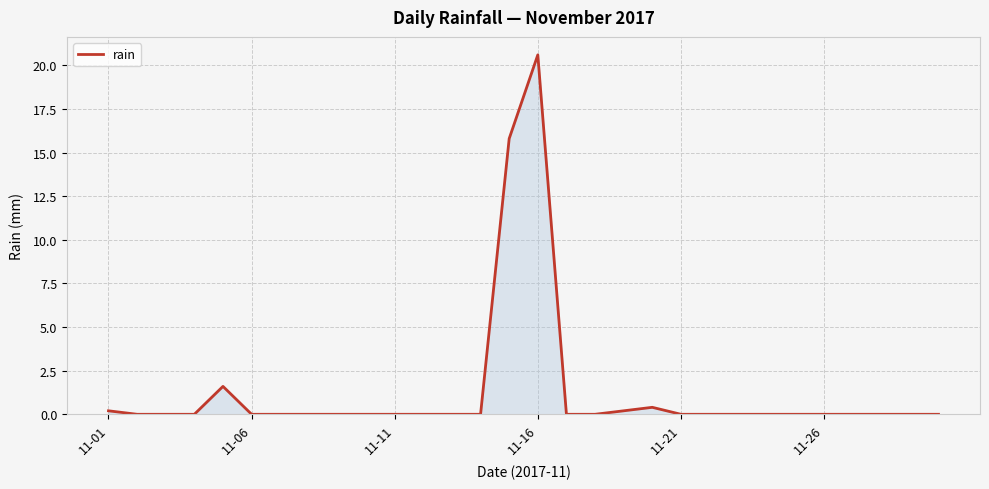

Is this an area chart (filled region under the line)?

Yes